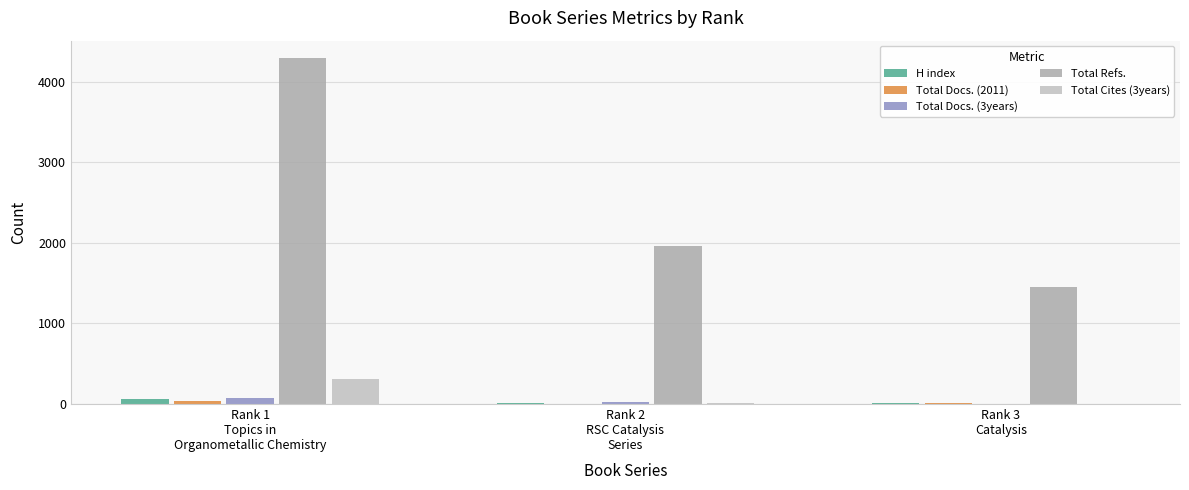

The H index series shows 12 at Rank 2
RSC Catalysis
Series. True or false?

True